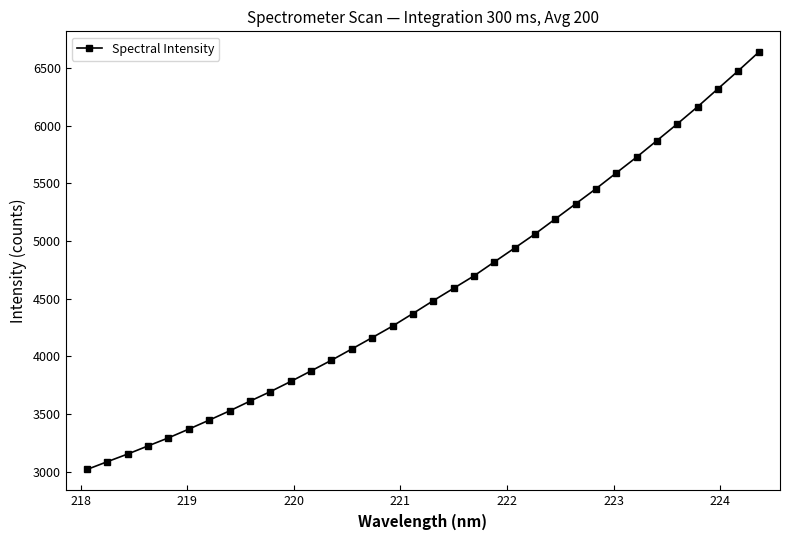

What is the value of the 14th point from the left?

4064.8